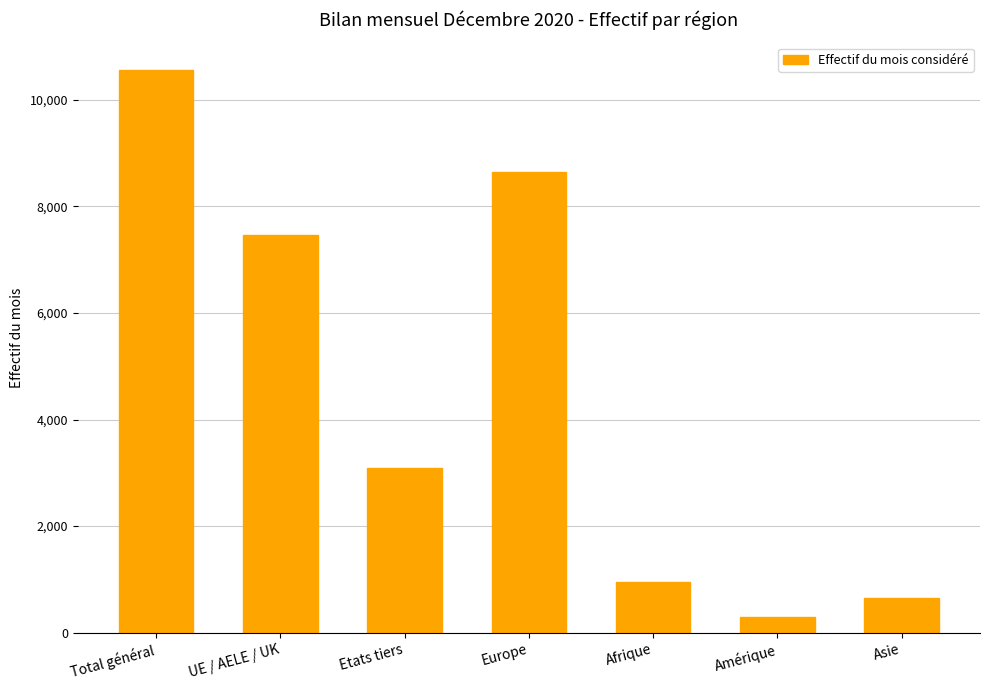

What is the value of the 5th bar from the left?

959